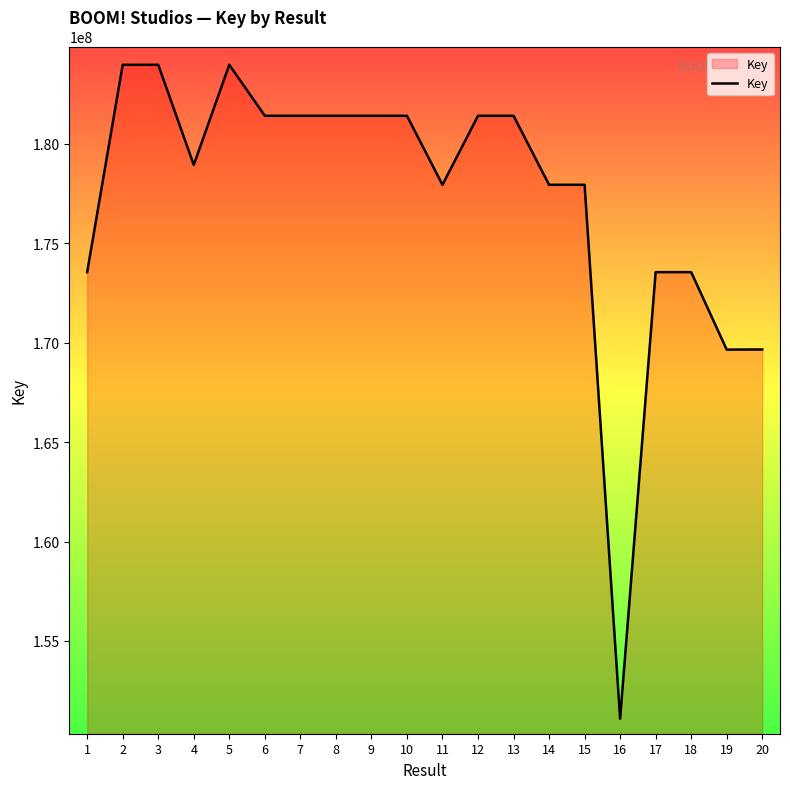

What is the maximum value shown in the chart?

183977810